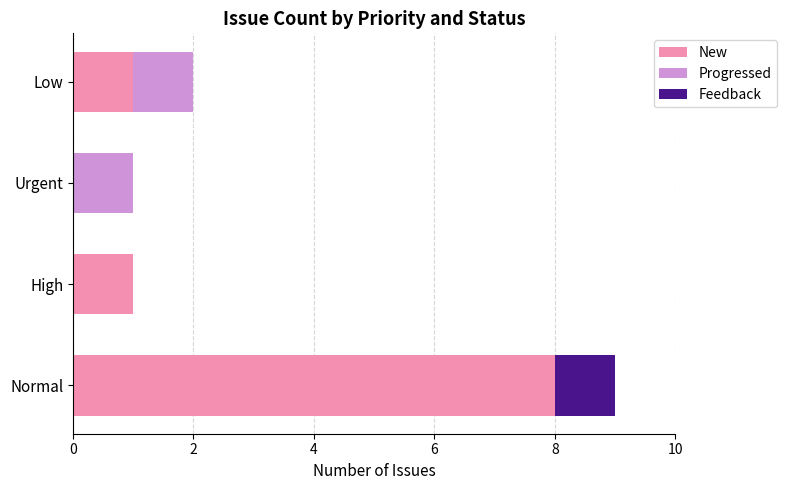

At which category is the sum across all series the highest?

Normal